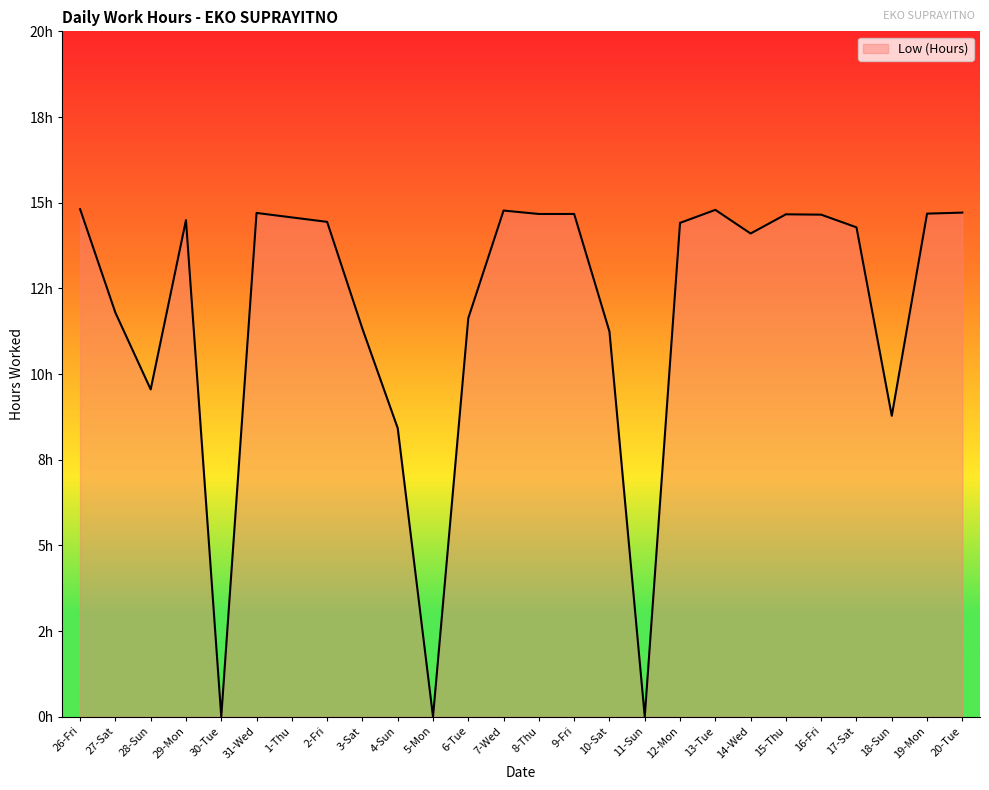

Which category has the lowest value across all series?

30-Tue